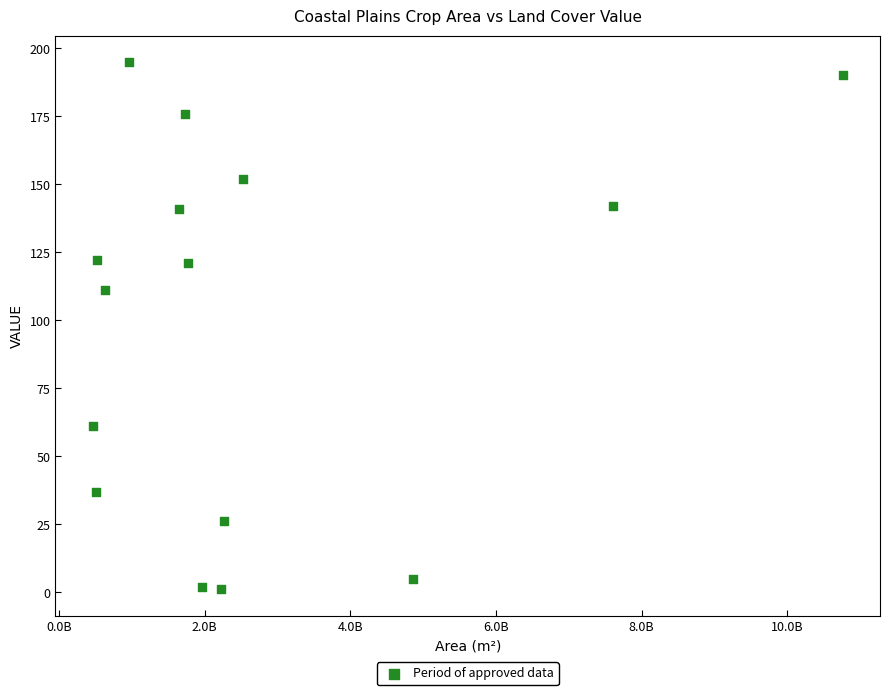

What Y value in the scatter plot is closest to 98?

111